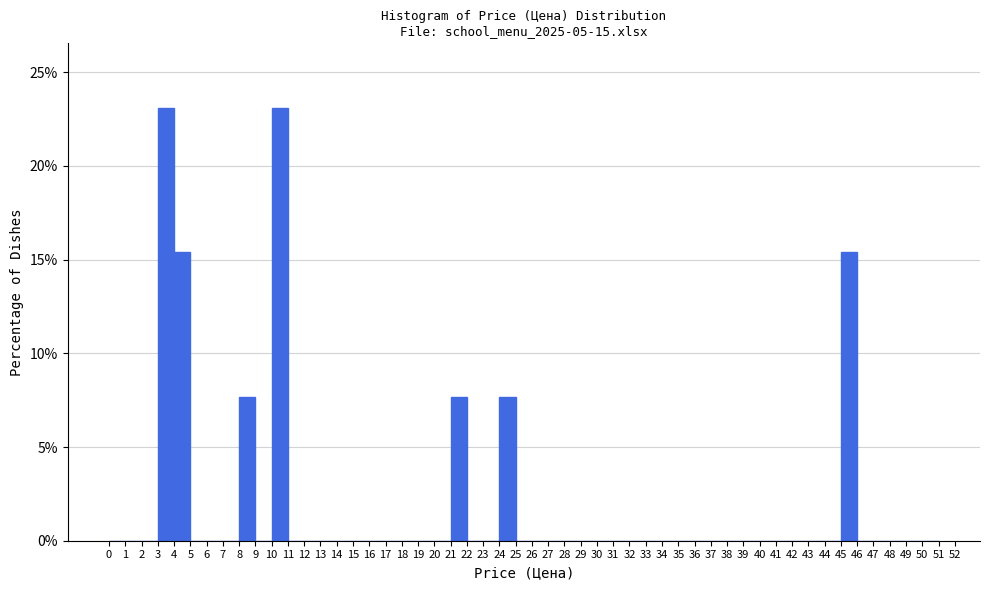

What is the height of the bar covering 24 to 25 on the x-axis? The values are not printed on the chart, so give them approximately, as read against the axis.

7.5